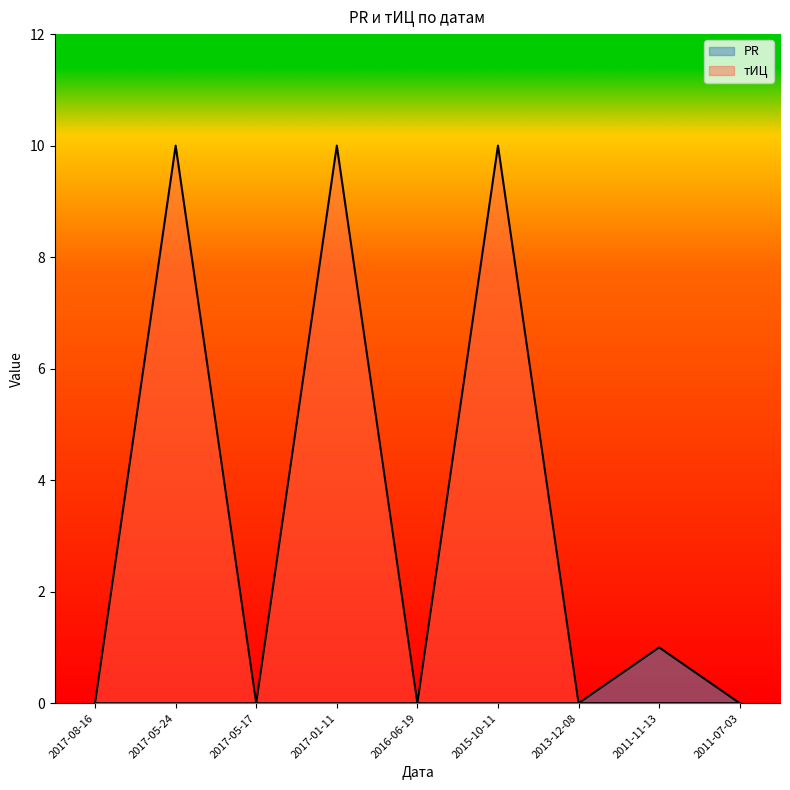

The PR series shows 0 at 2017-08-16. True or false?

True